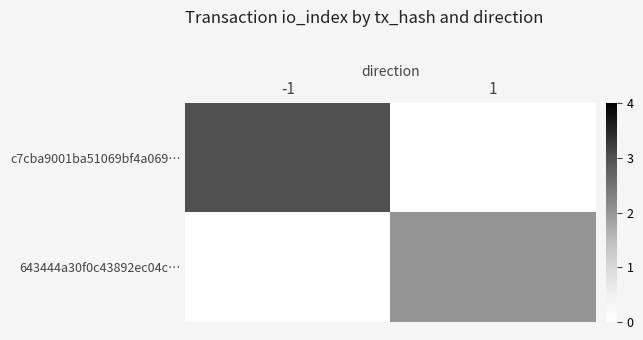

Read the 643444a30f0c43892ec04c… value at 1.

2.0